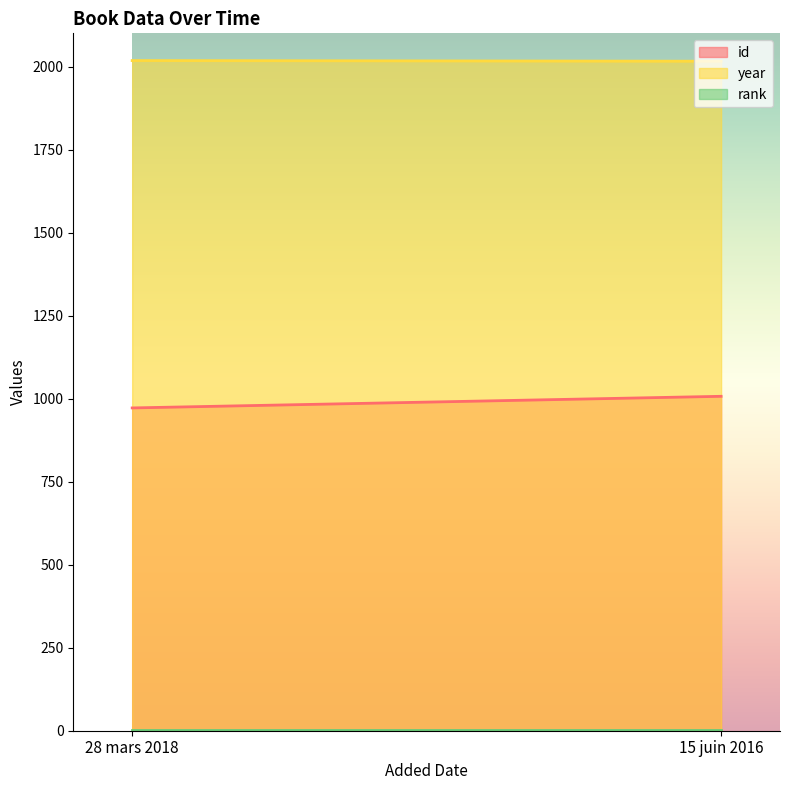

At which label is rank closest to 1?

28 mars 2018